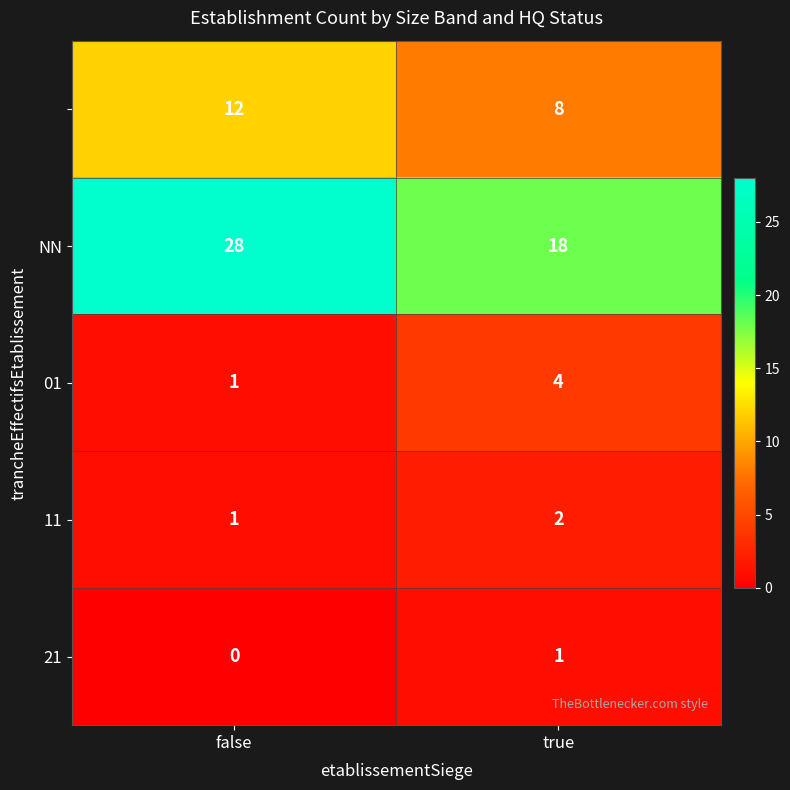

What is the spread (max minus min) of values at true?

17